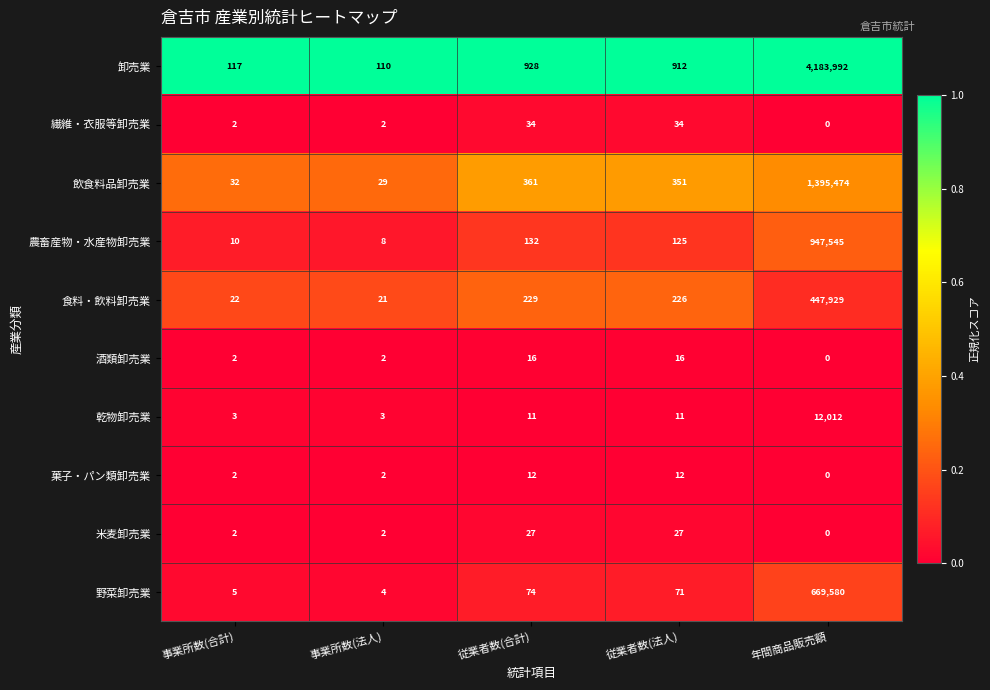

At which label is 卸売業 closest to 2092051?

従業者数(合計)